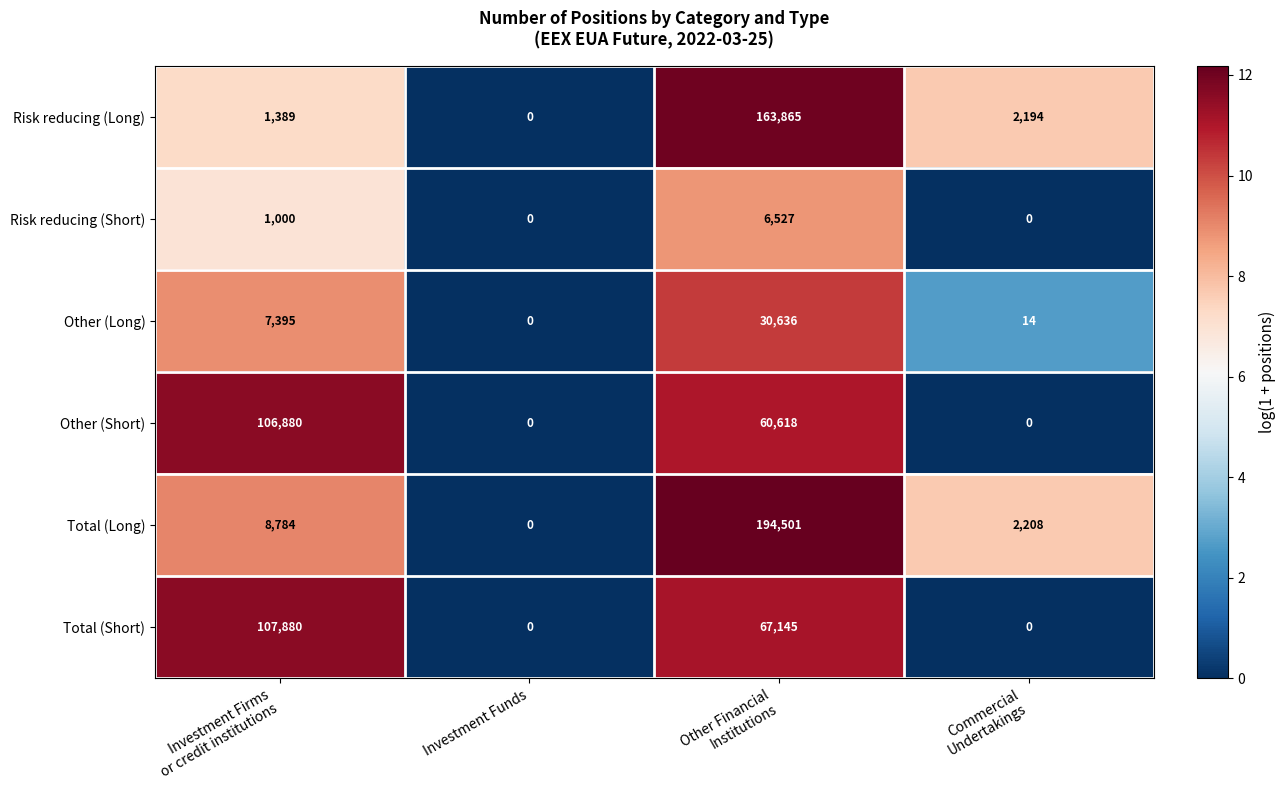

List the series in order of their peak value, lowest first.

Risk reducing (Short), Other (Long), Other (Short), Total (Short), Risk reducing (Long), Total (Long)